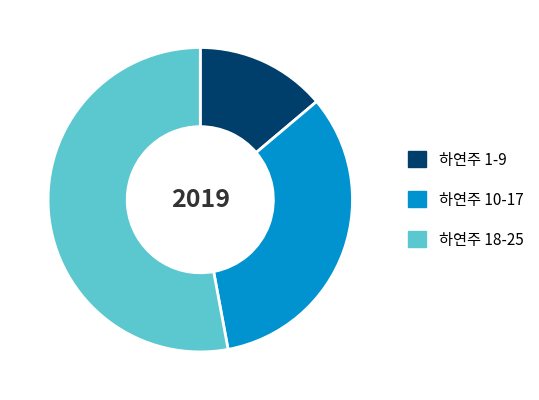

Do 하연주 1-9 and 하연주 18-25 together represent more than half of the pie?

Yes